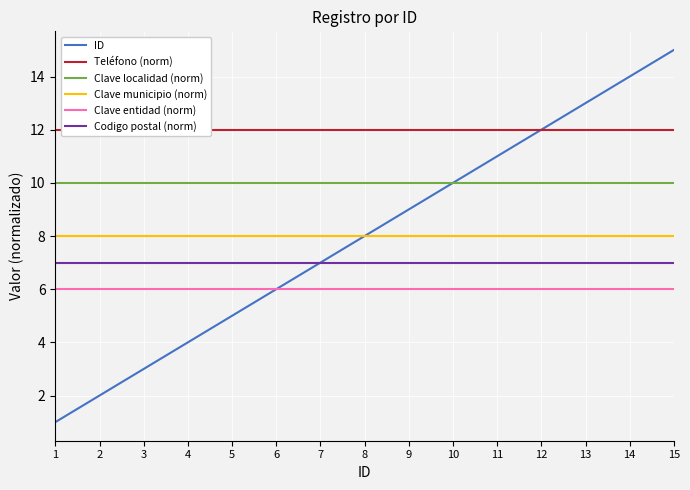

True or false: ID and Teléfono (norm) cross at least once.

False